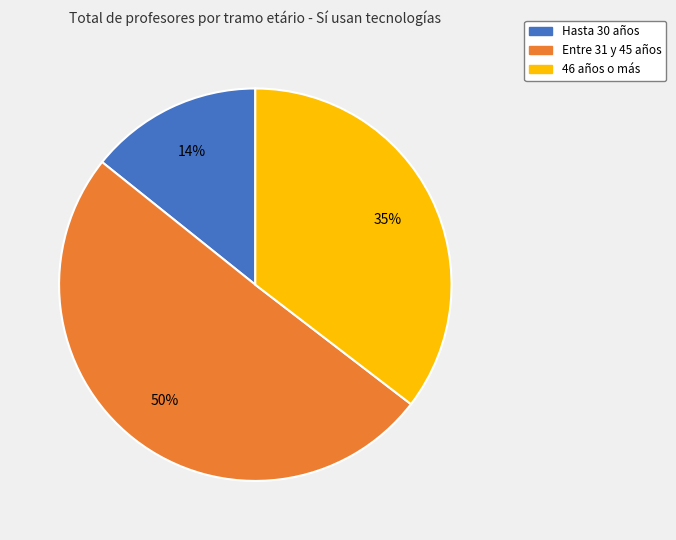

Which category has the smallest portion of the pie?

Hasta 30 años